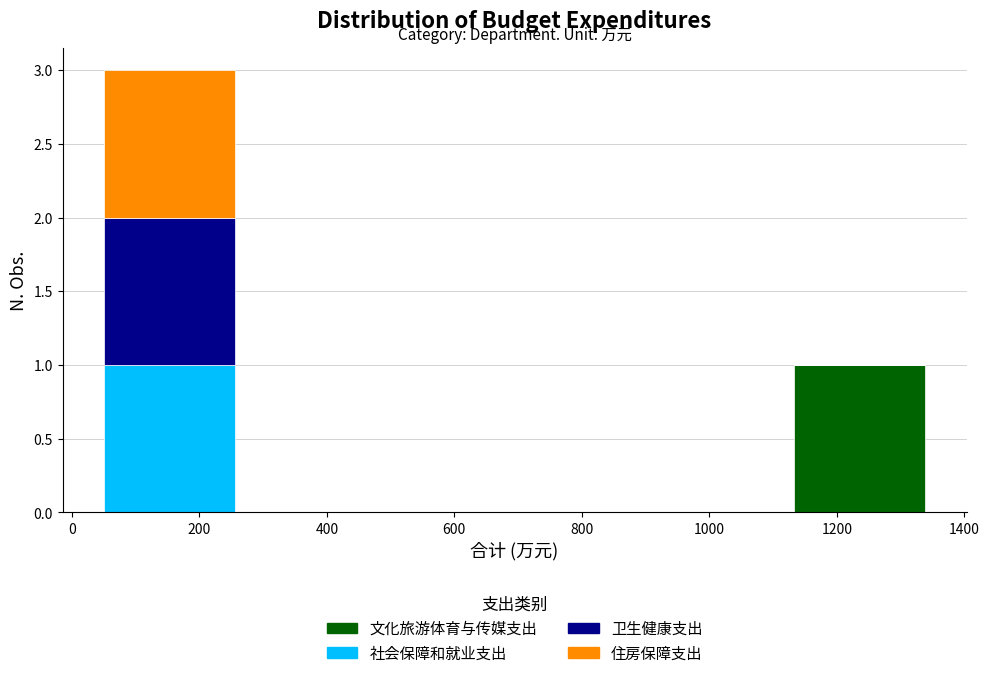

At which category is the sum across all series the highest?

200